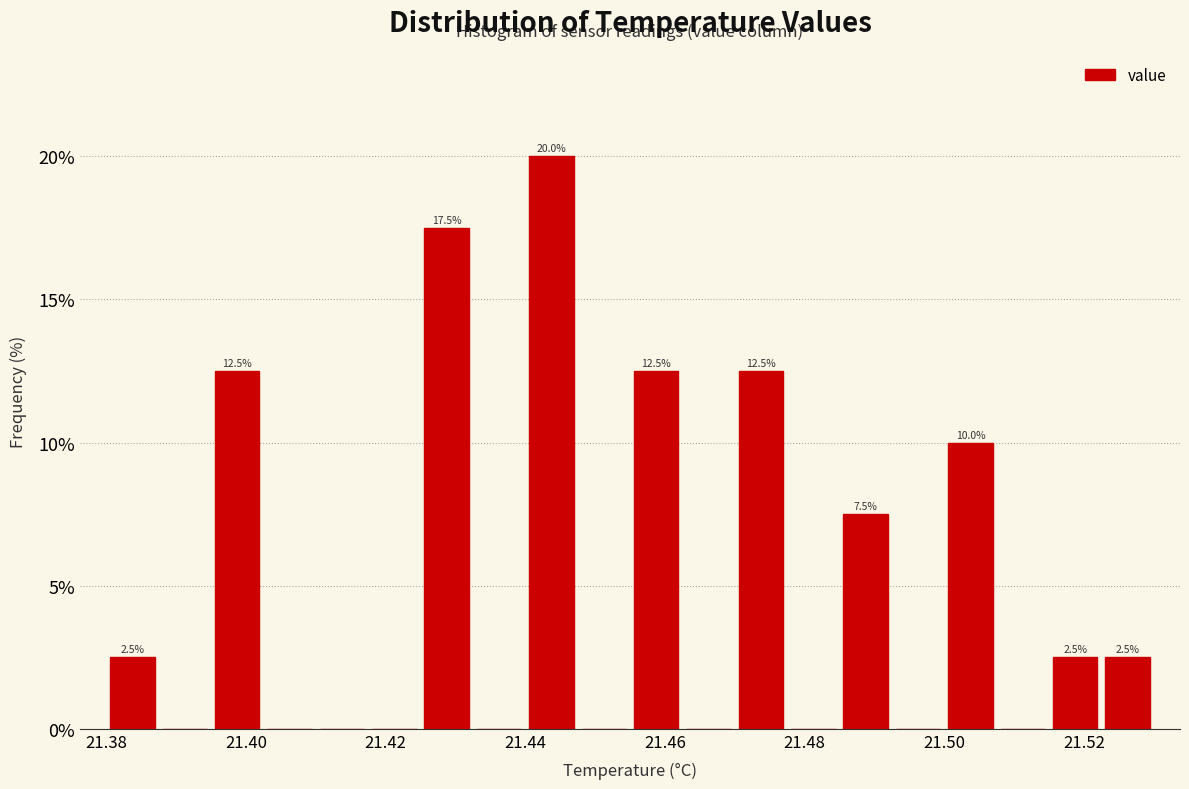

Read against the x-axis, roughly where is the centre of the tallest bar?

21.444